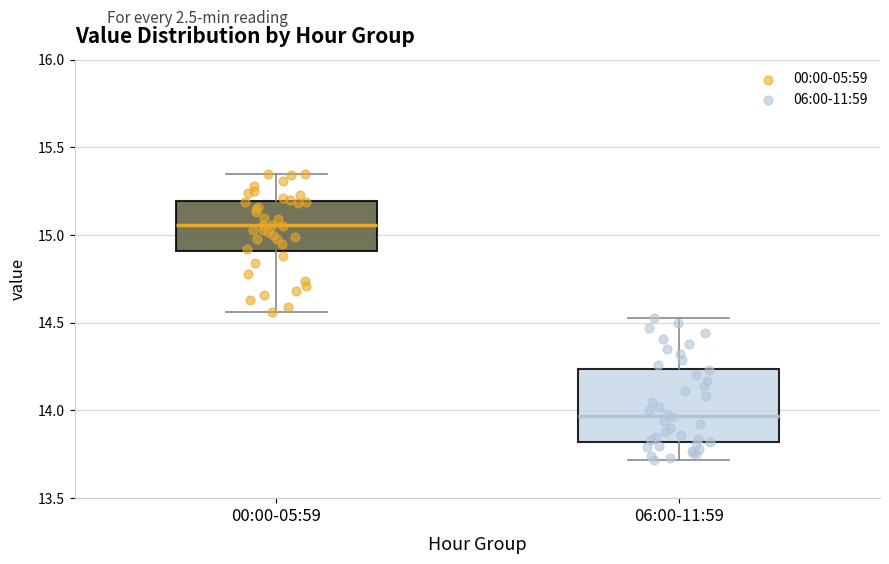

Which box has the highest median line?

00:00-05:59